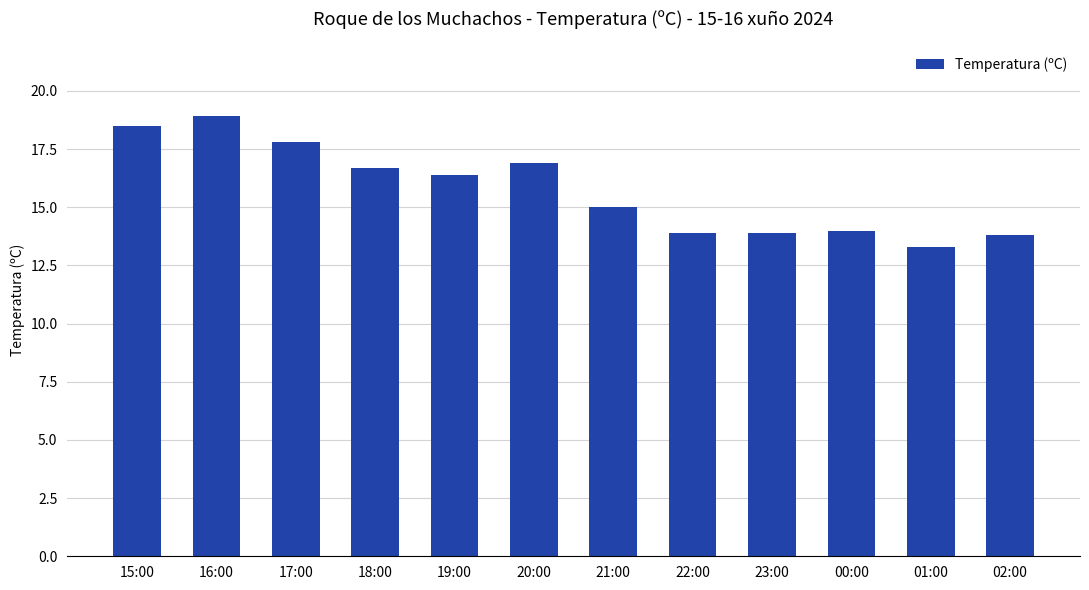

Which label corresponds to the largest value in the chart?

16:00